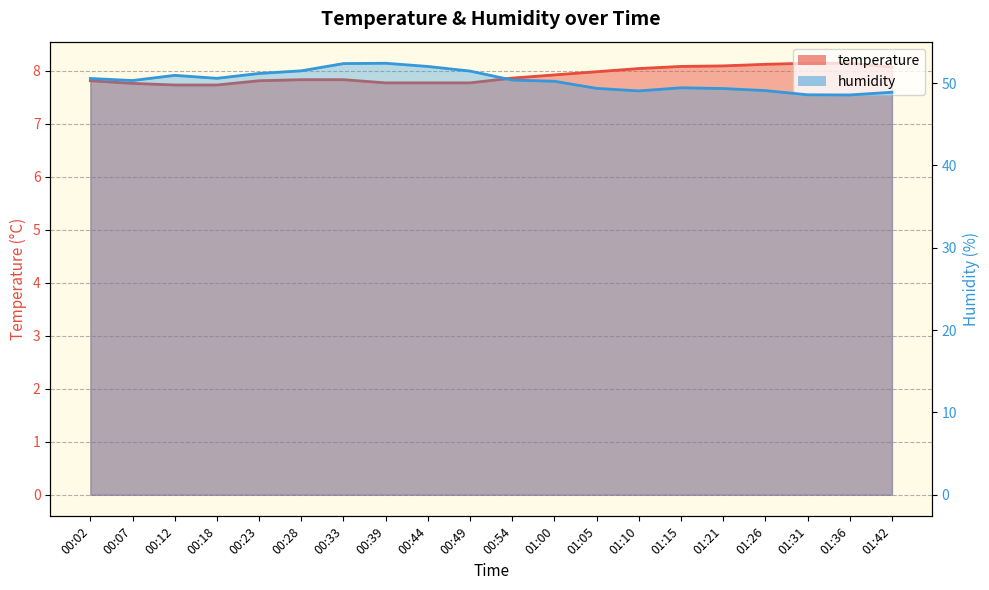

What is the value of the humidity point at the 16th from the left?

49.3